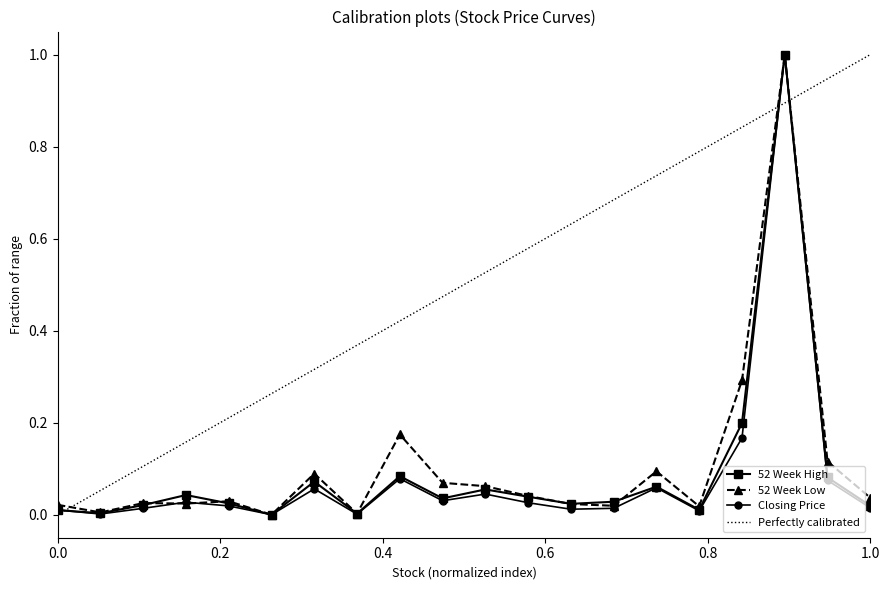

How many intersections are there between 52 Week Low (JMD) and 52 Week High (JMD)?

4